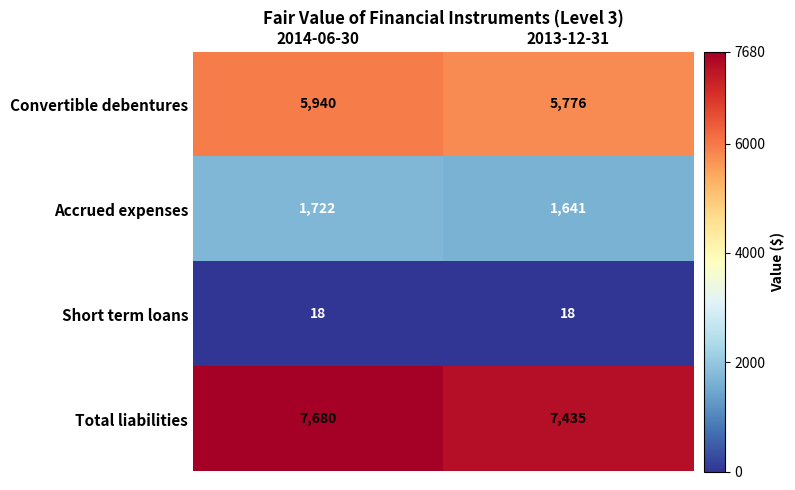

Reading left to right, extract all data points from this chart.

Convertible debentures: 5940	5776
Accrued expenses: 1722	1641
Short term loans: 18	18
Total liabilities: 7680	7435